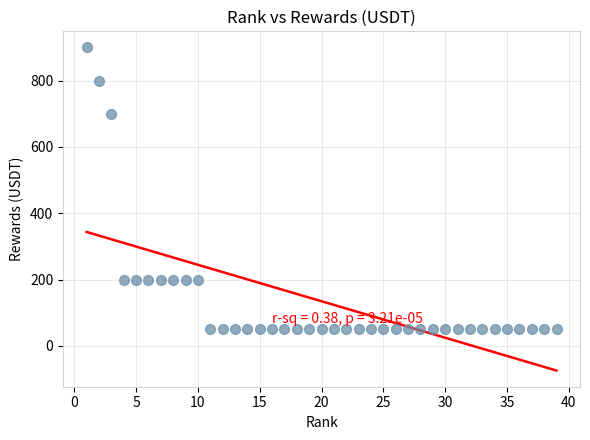

What is the range of Y values (max minus min)?

850